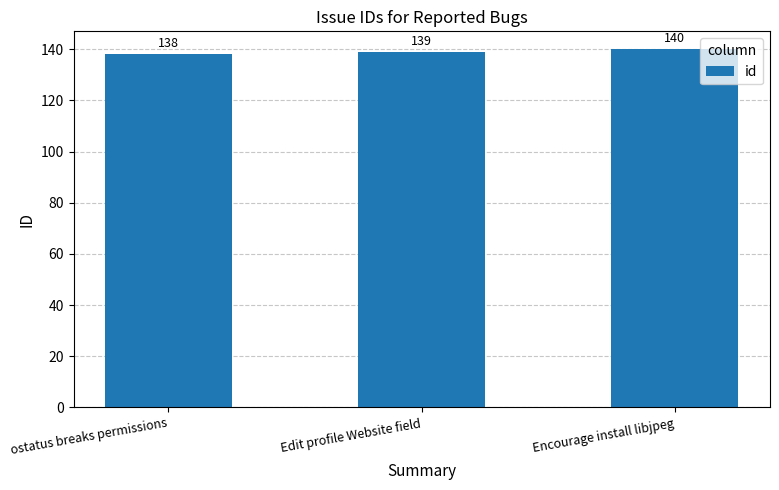

What position from the right is Edit profile Website field?

2